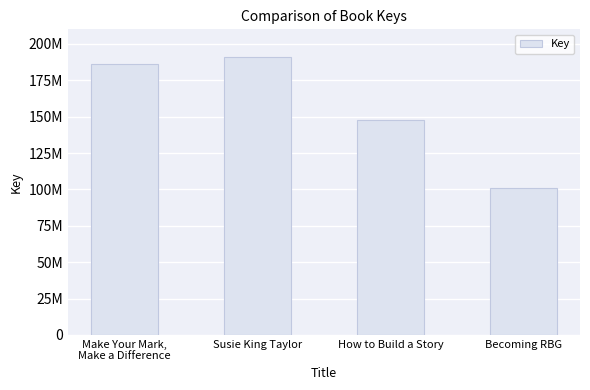

Are the bars horizontal?

No